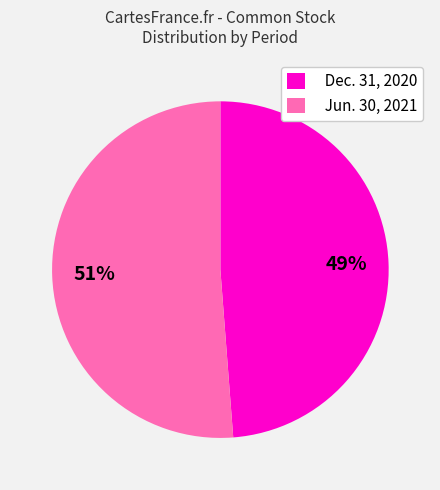

Which category has the biggest portion of the pie?

Jun. 30, 2021